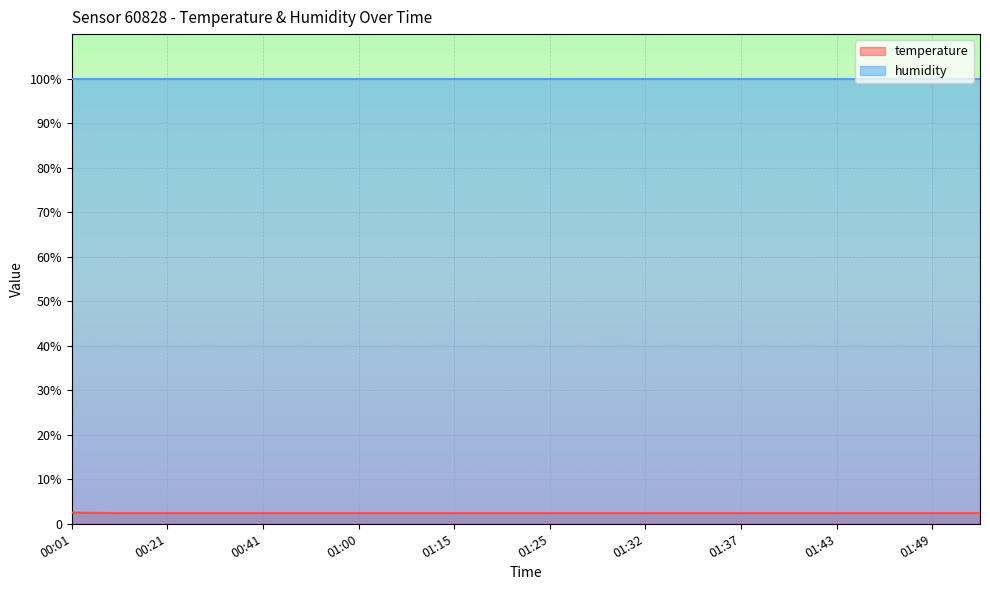

Which has a higher value, 01:00 or 01:20?

01:00